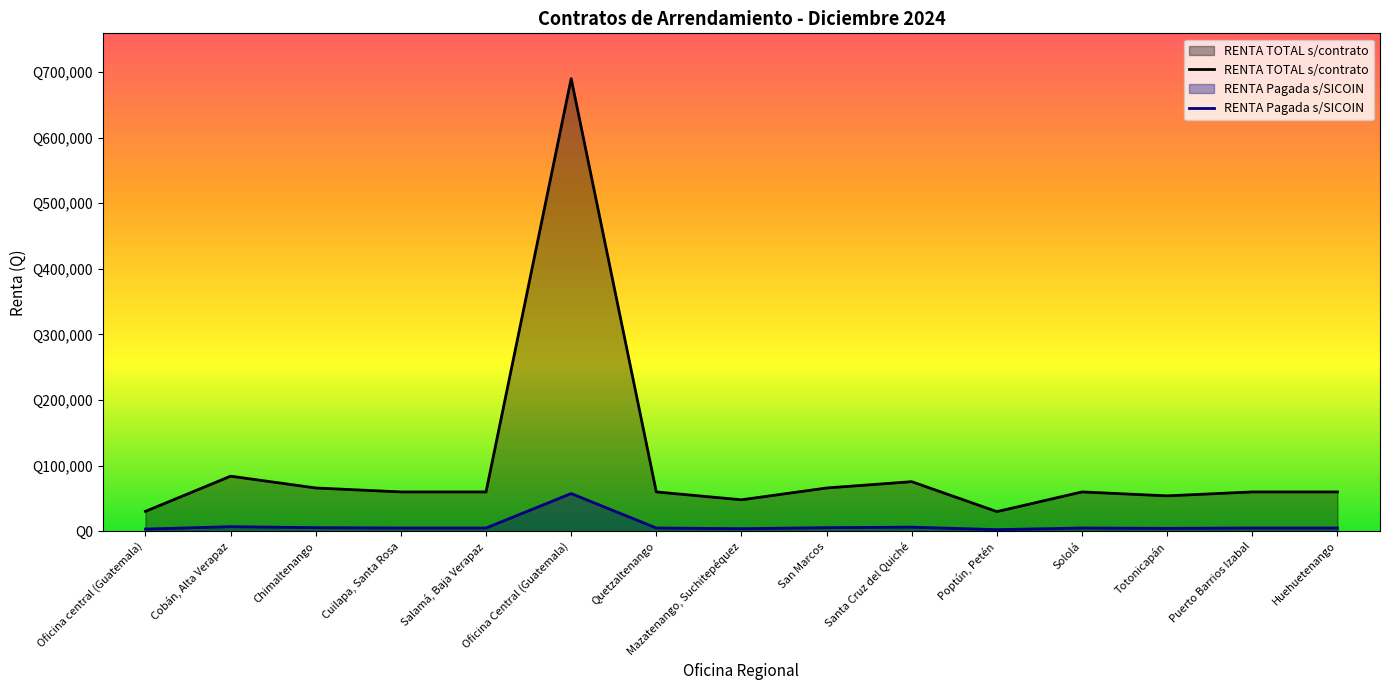

How many interior local valleys (lower than both neighbors) does the data have?

3